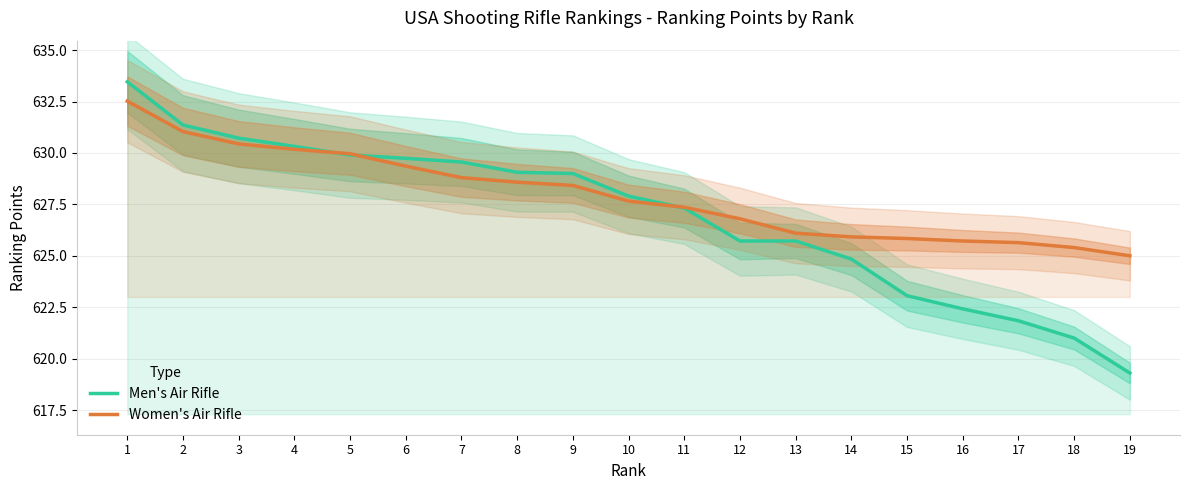

Which series has the largest total across all categories?

Women's Air Rifle